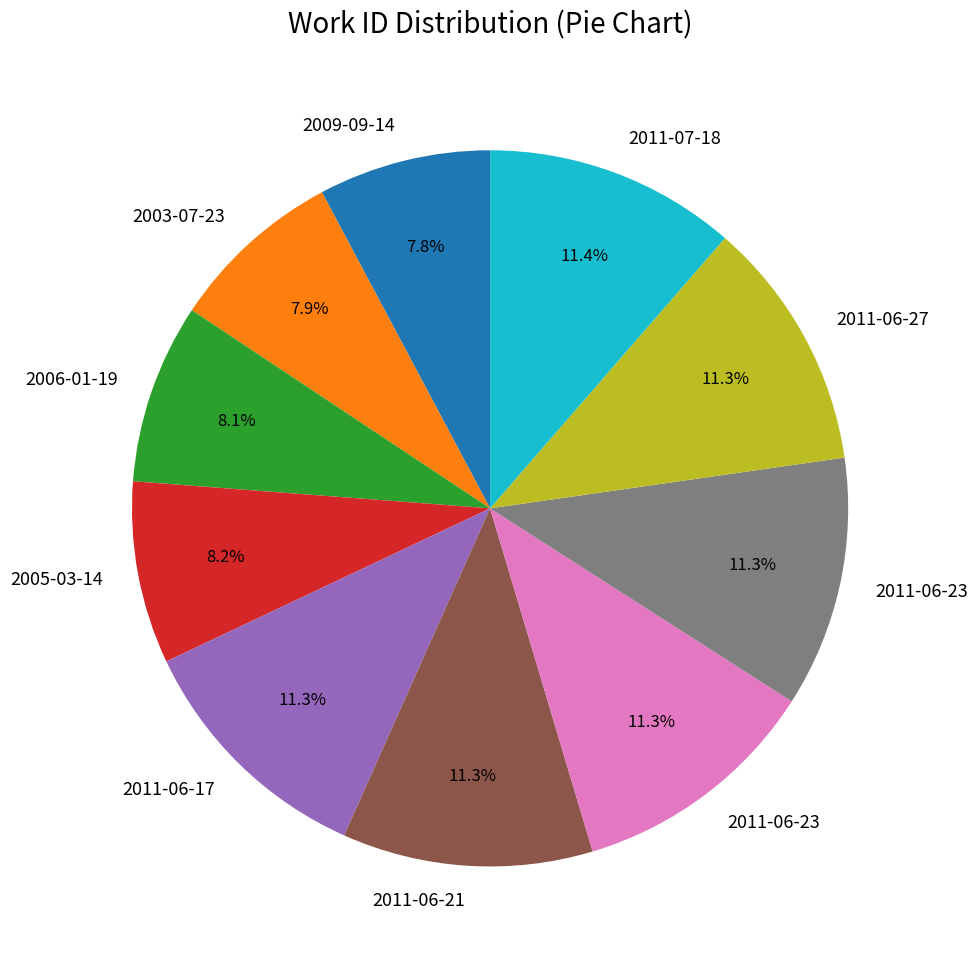

Is there a majority slice in this chart?

No